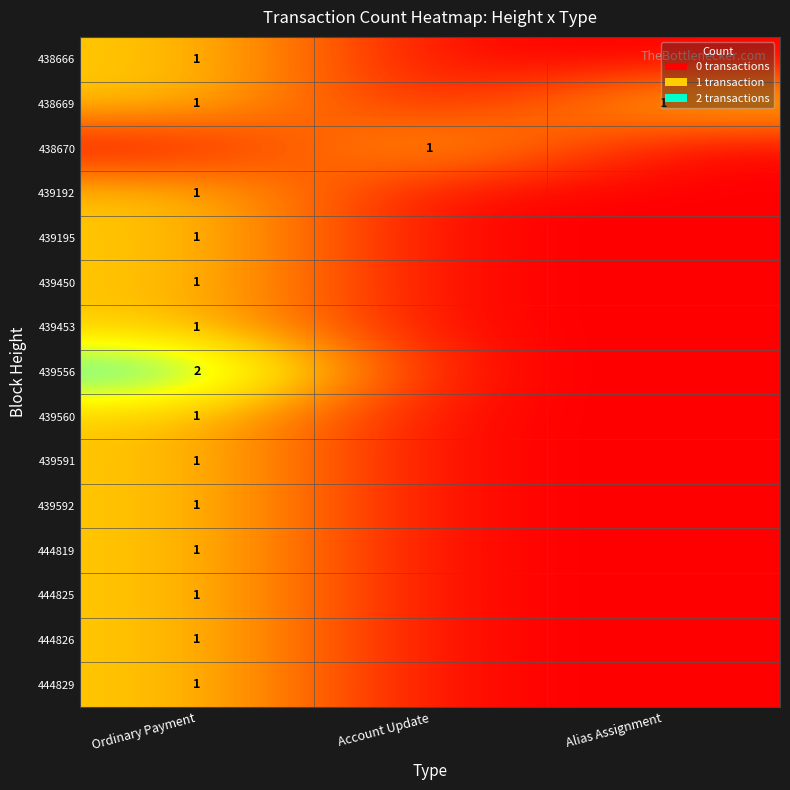

Is it true that 439450 equals 2 at Ordinary Payment?

False